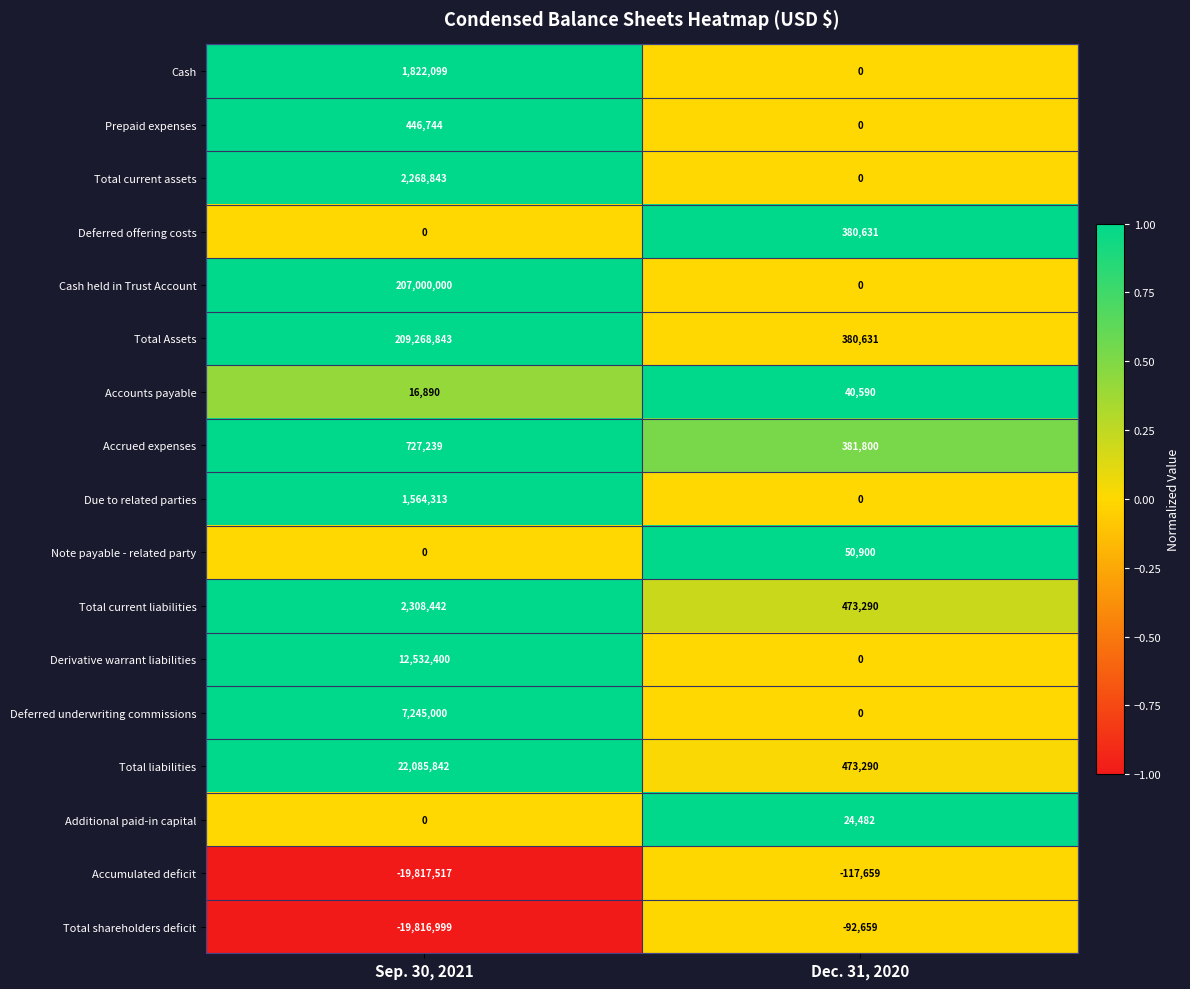

Is it true that Prepaid expenses equals 0 at Dec. 31, 2020?

True